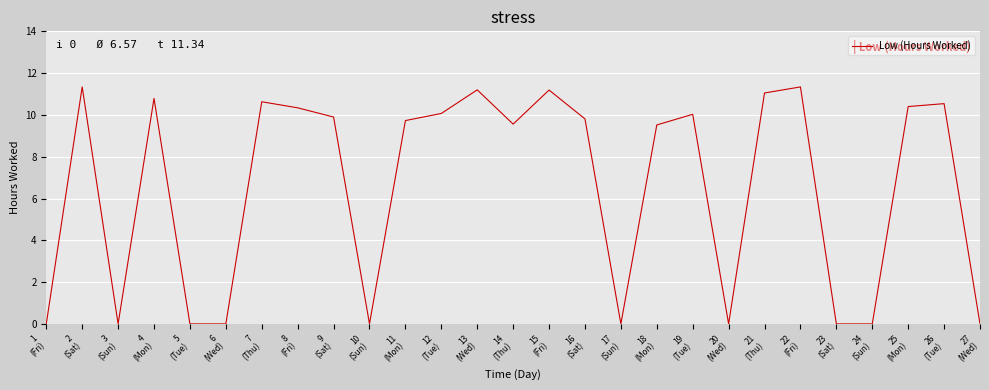

True or false: the data shows 9.8 at 16
(Sat).

True